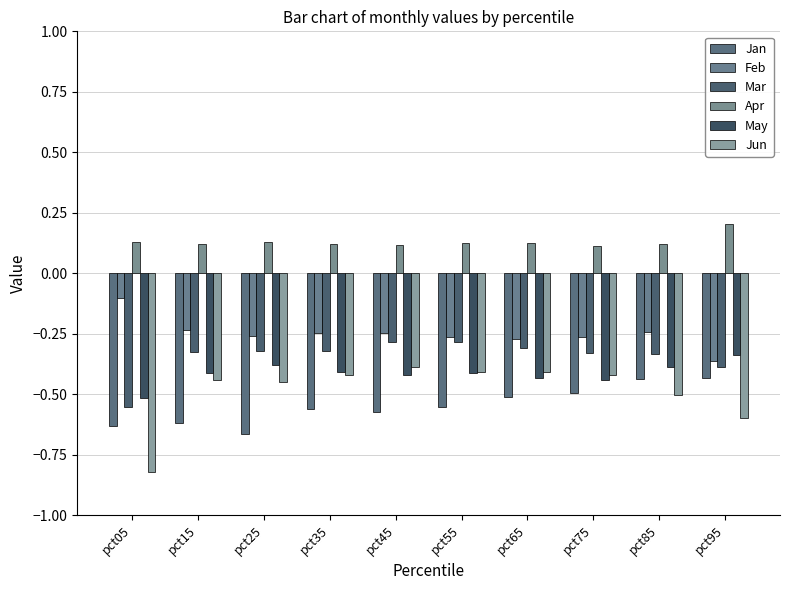

Which has a higher value, pct85 or pct25?

pct85